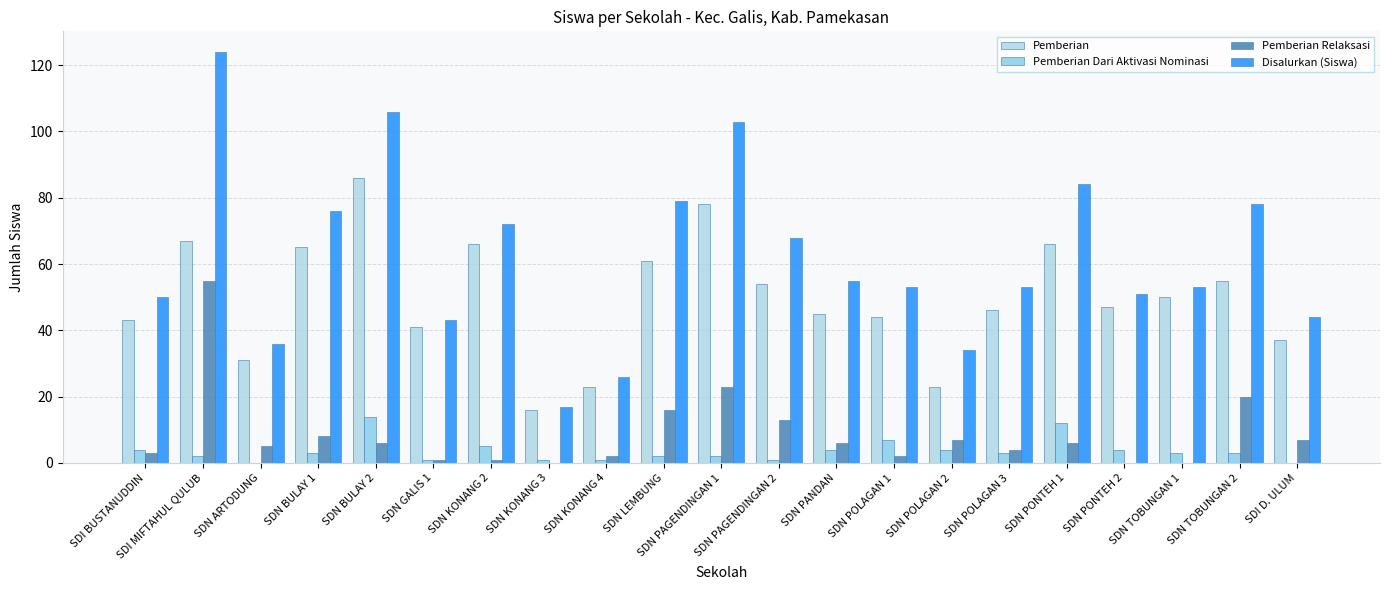

Are the bars grouped side by side (vs. stacked)?

Yes